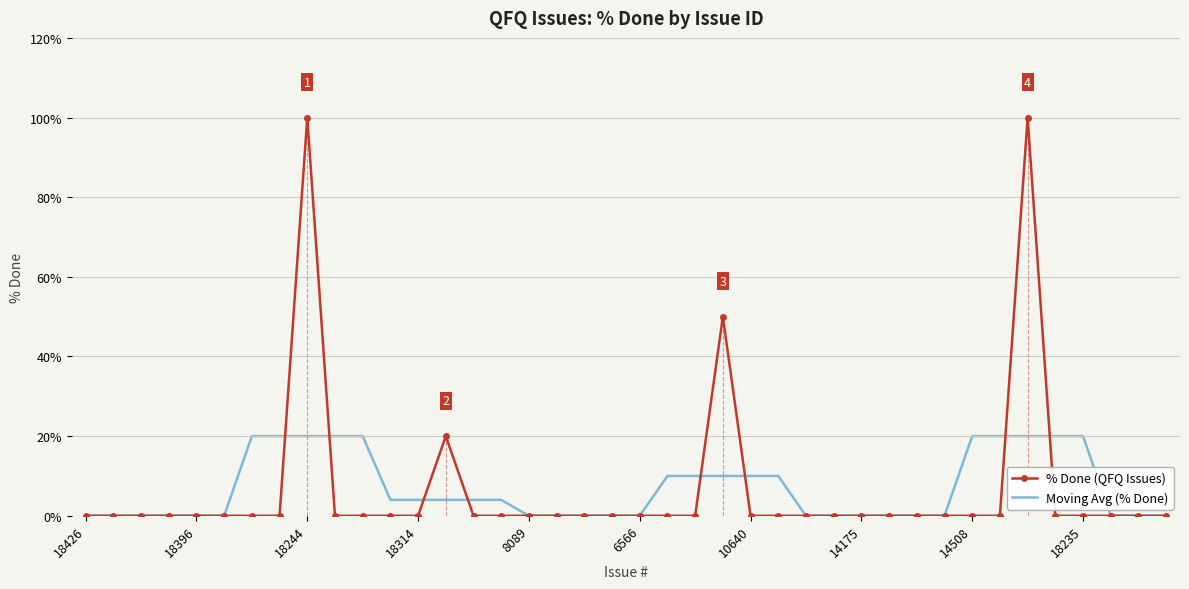

What is the greatest value displayed?

100